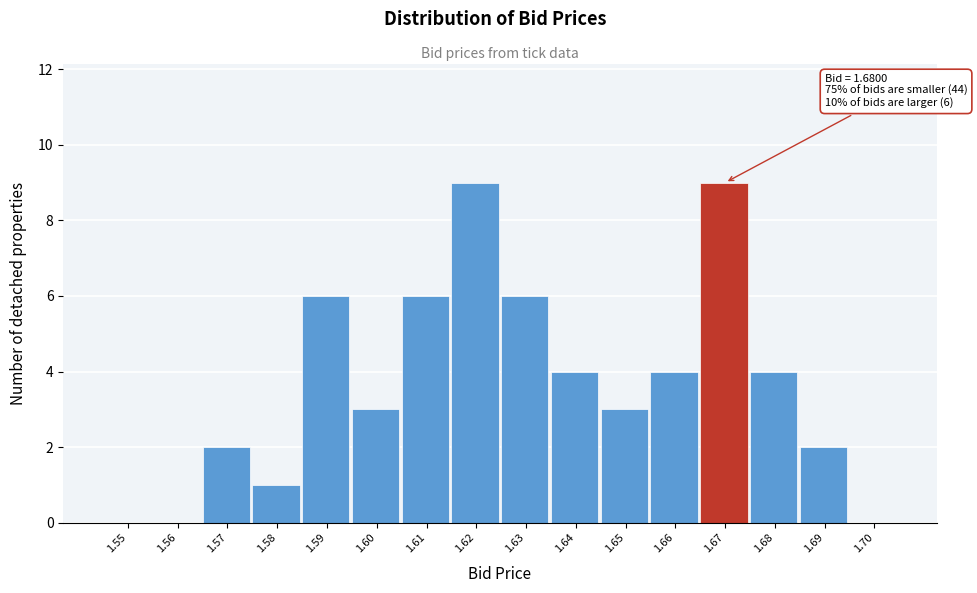

Reading right to left, extract all data points from this chart.

1.70=0	1.69=2	1.68=4	1.67=9	1.66=4	1.65=3	1.64=4	1.63=6	1.62=9	1.61=6	1.60=3	1.59=6	1.58=1	1.57=2	1.56=0	1.55=0